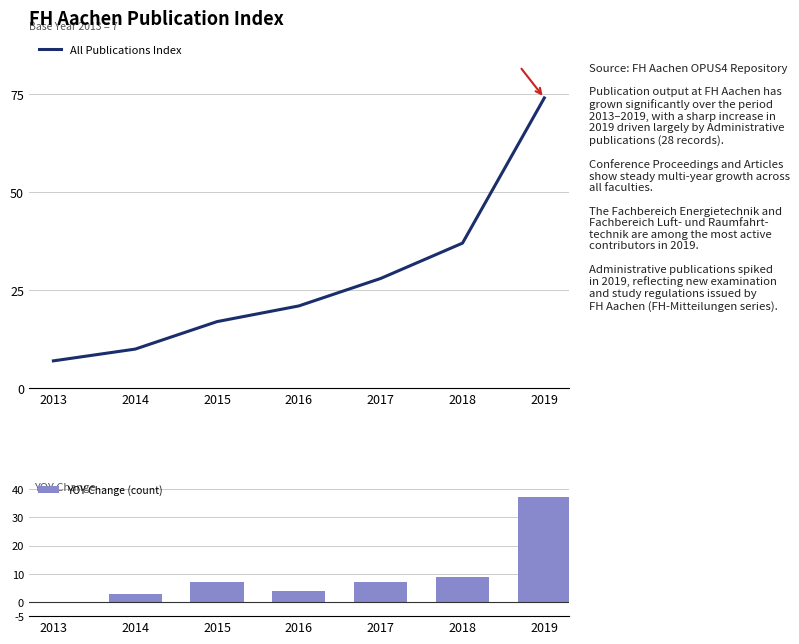

What is the total value across all series at 2017?

35